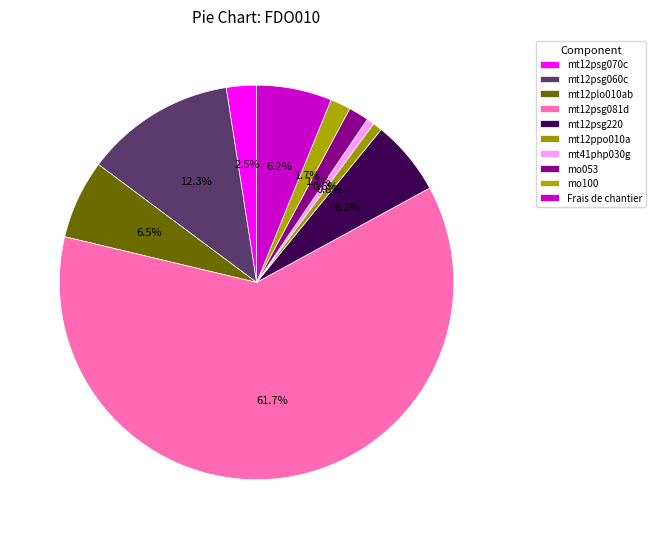

Count the number of slices in the pie.

10